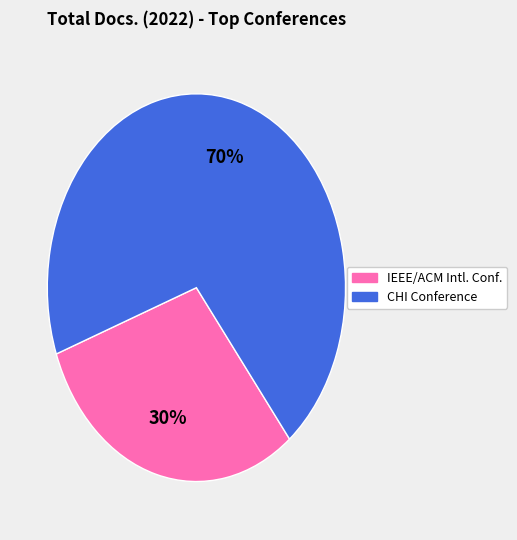

How many slices are in this pie chart?

2